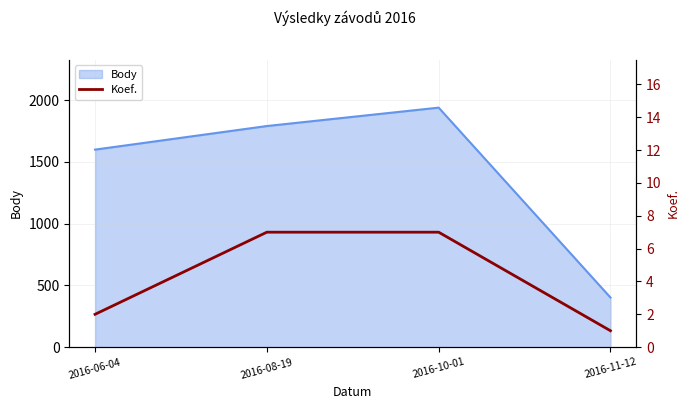

Does the chart have visible grid lines?

Yes